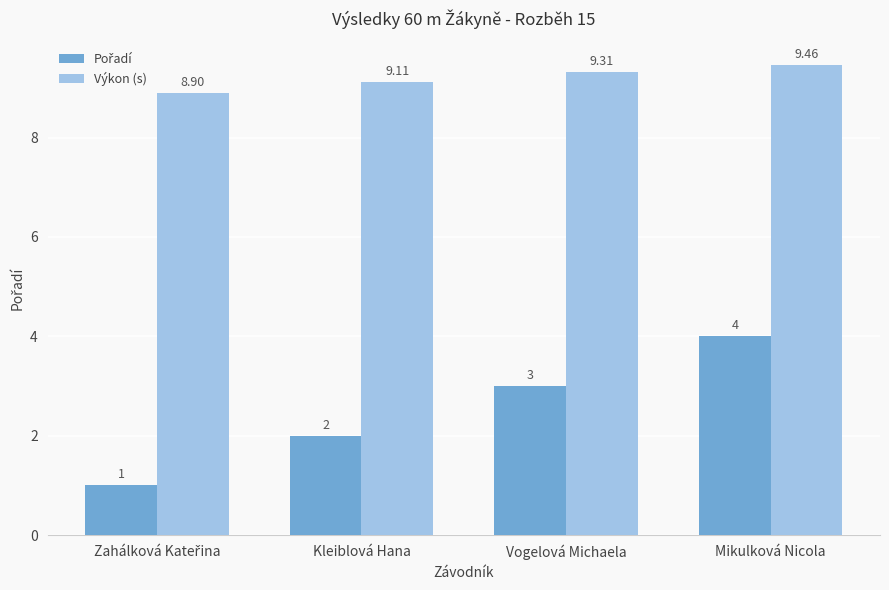

Where does the Výkon (s) series first go above 9?

Kleiblová Hana